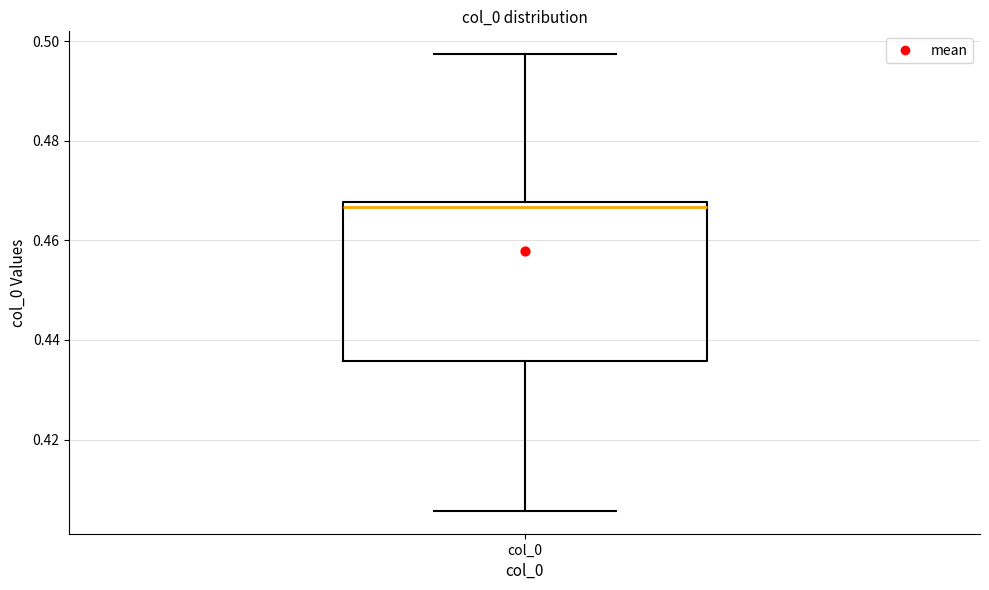

Read this box plot against the y-axis: the position of the median line, the range covered by the box, and the ends of both whiskers. The values are not printed on the chart, so give them approximately, as read against the axis.

median 0.466, box 0.436 to 0.468, whiskers 0.406 to 0.498